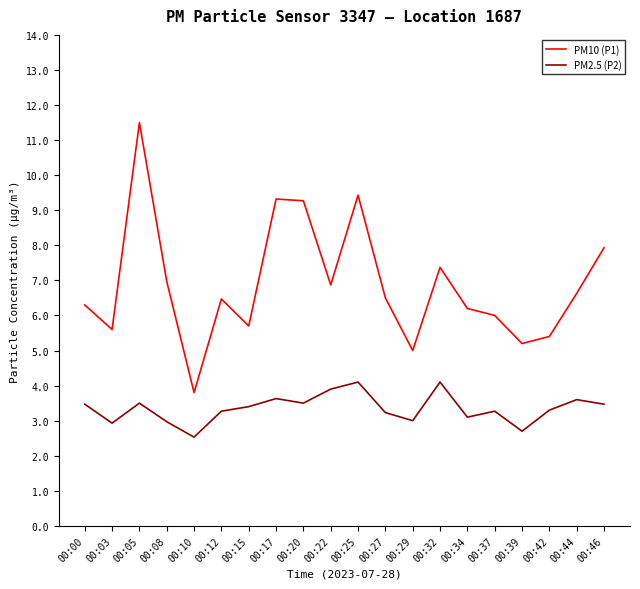

Where does the PM10 (P1) series first go above 6?

00:00